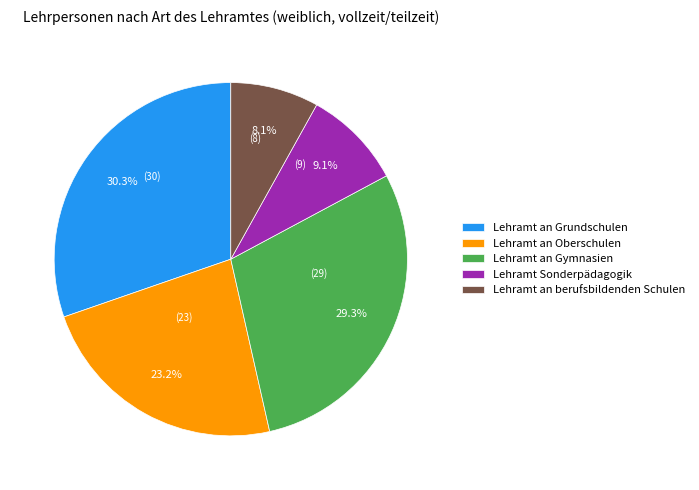

Which category has the smallest portion of the pie?

Lehramt an berufsbildenden Schulen